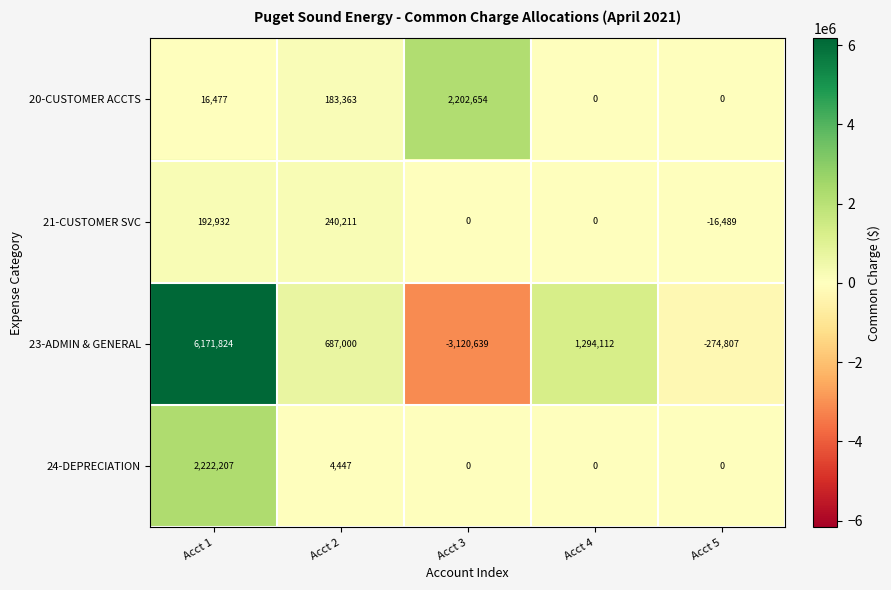

What is the minimum value for 21-CUSTOMER SVC?

-16489